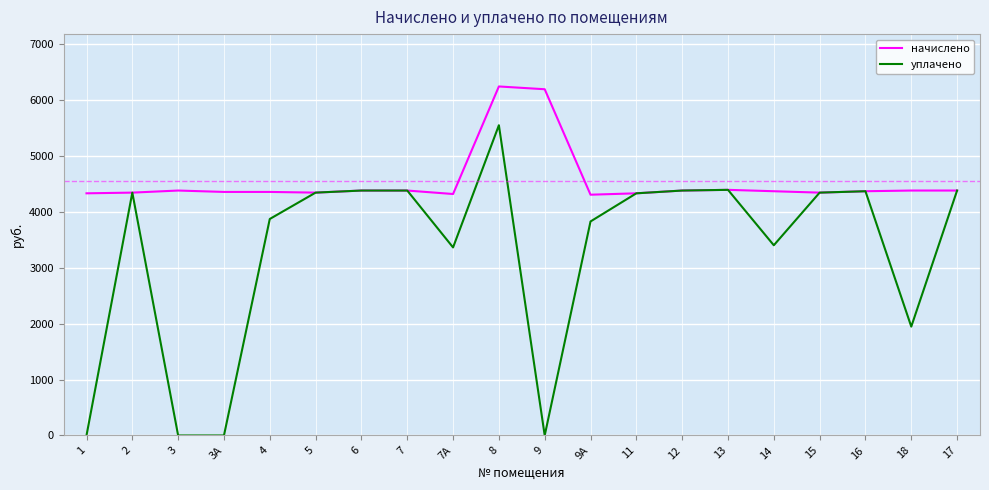

Which series has the widest spread of values?

уплачено